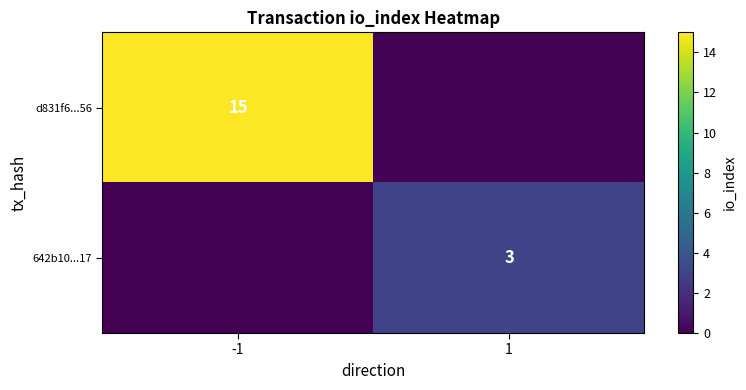

Which has a higher value, -1 or 1?

-1